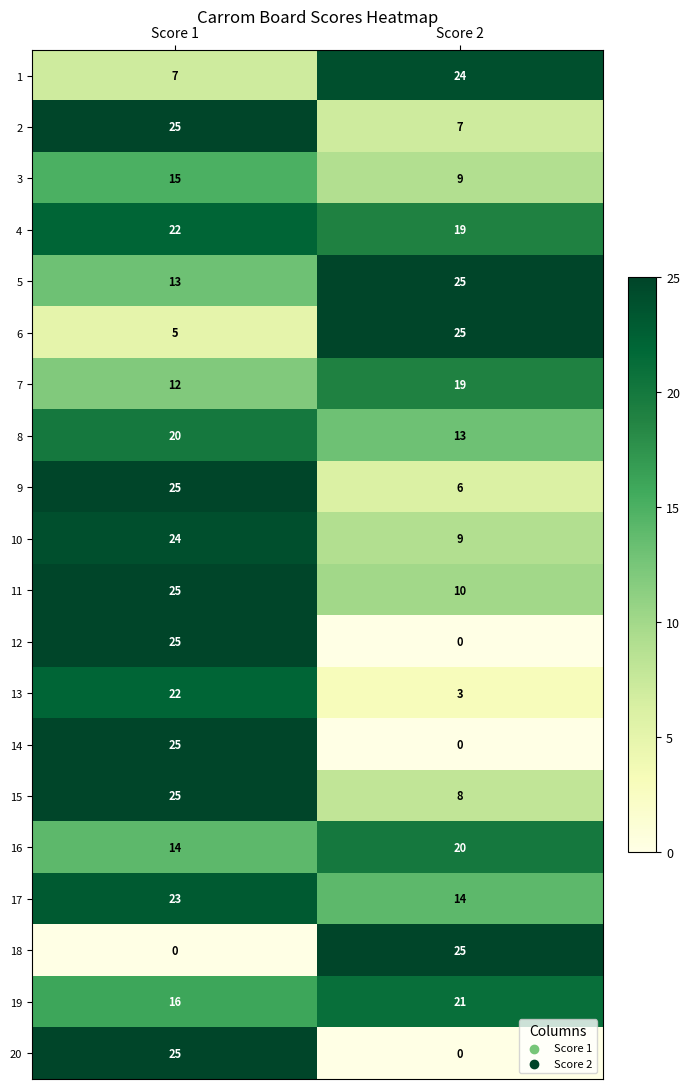

Where is 11 nearest to the value 17?

Score 2